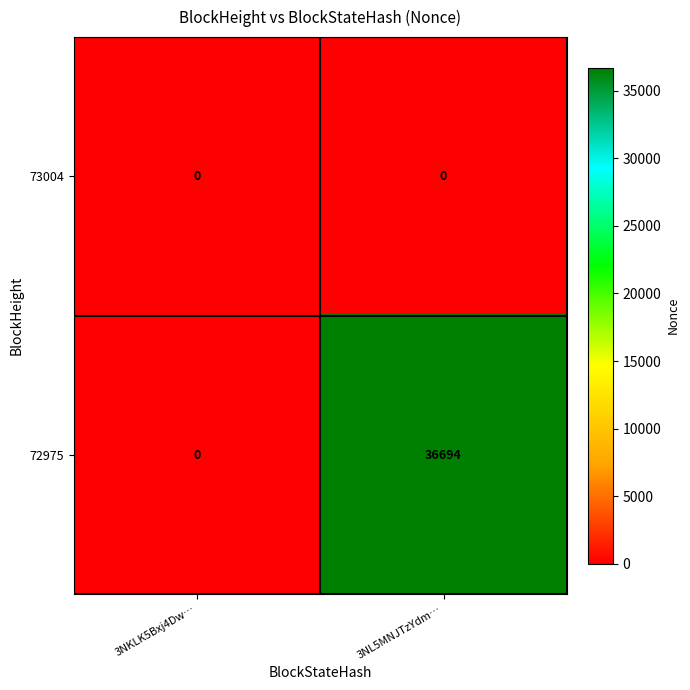

Count the number of data series in this chart.

2